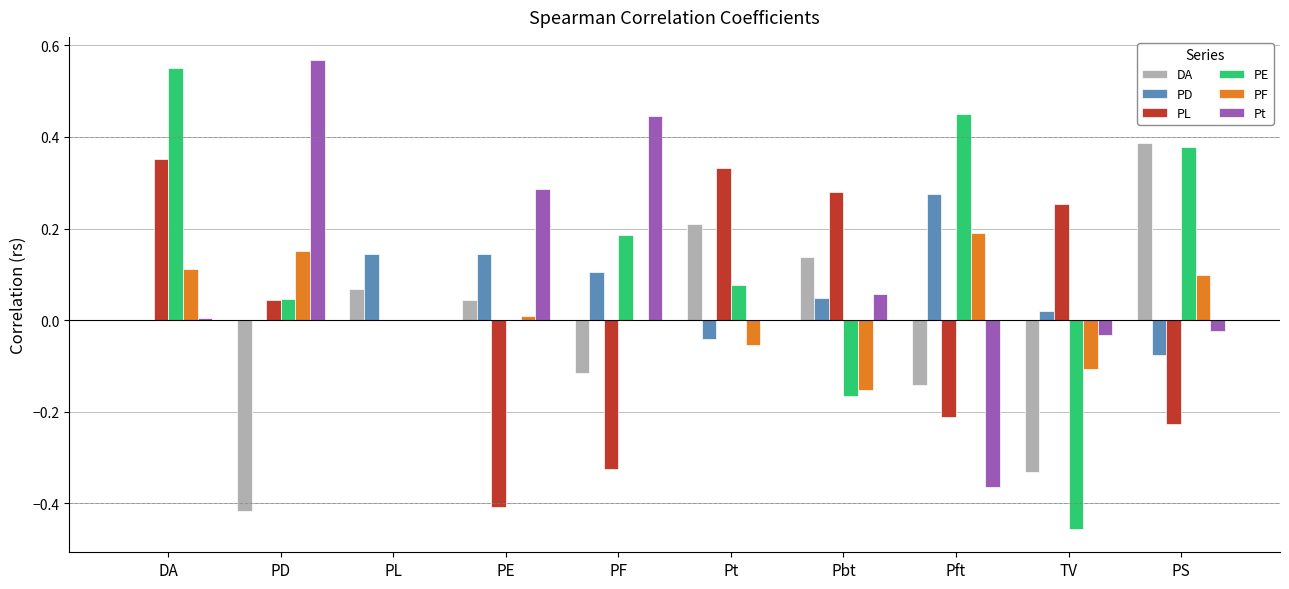

Which category has the highest value in the PF series?

Pft